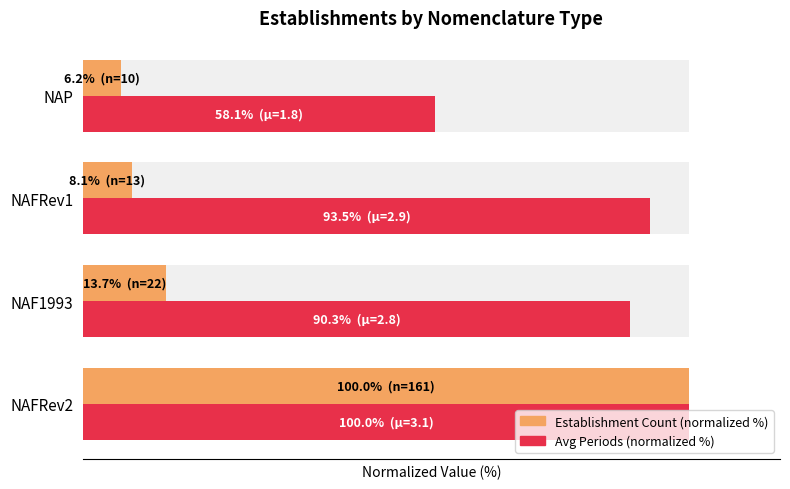

What are all the series names shown in the legend?

Establishment Count (normalized %), Avg Periods (normalized %)